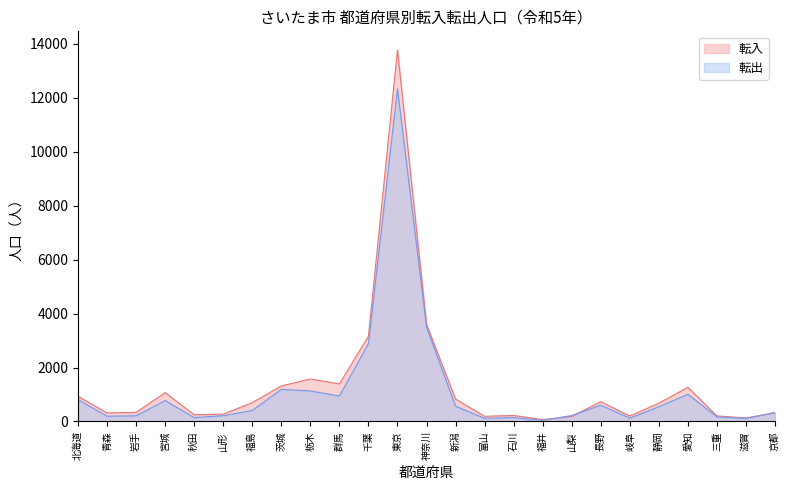

What is the difference between the maximum and minimum values in the 転入 series?

13706